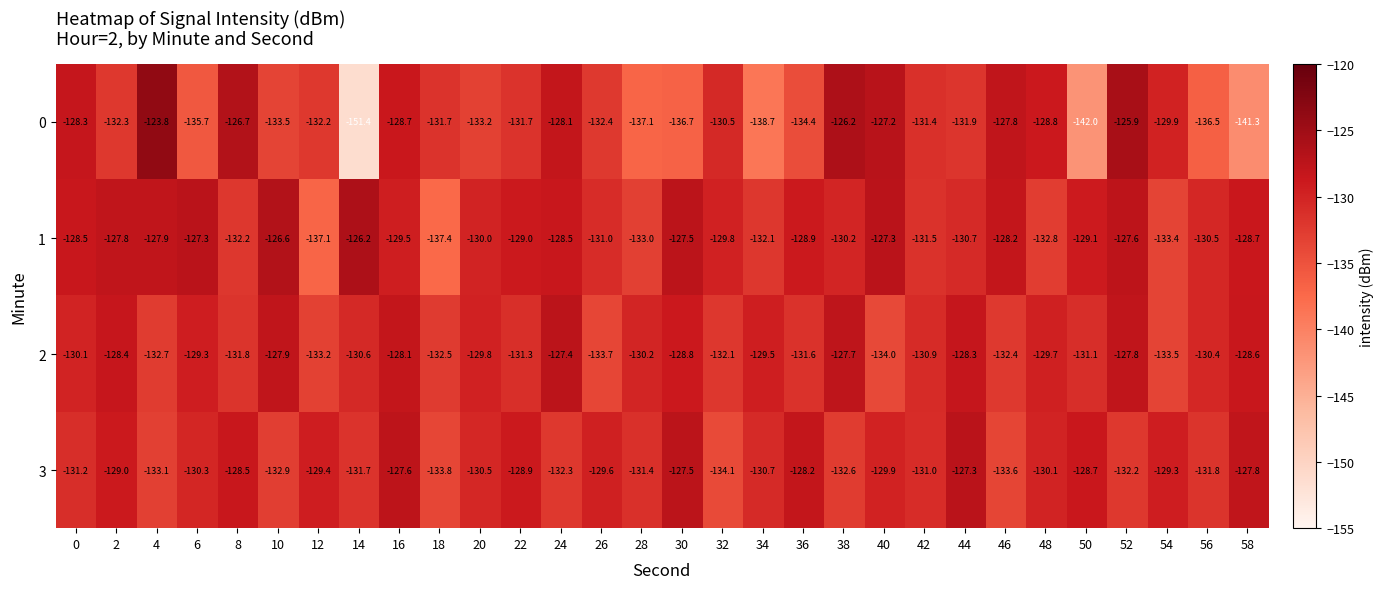

The 1 series shows -31.0 at 26. True or false?

False